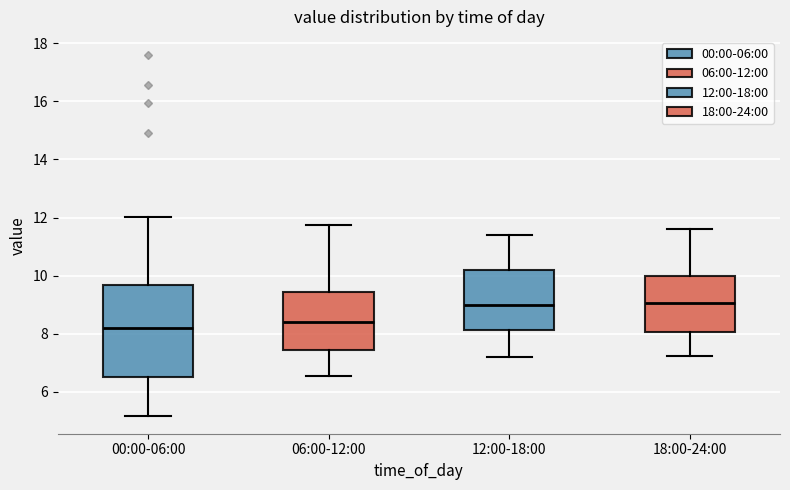

Where is the upper edge of the box for 00:00-06:00 on the y-axis? The values are not printed on the chart, so give them approximately, as read against the axis.

9.6